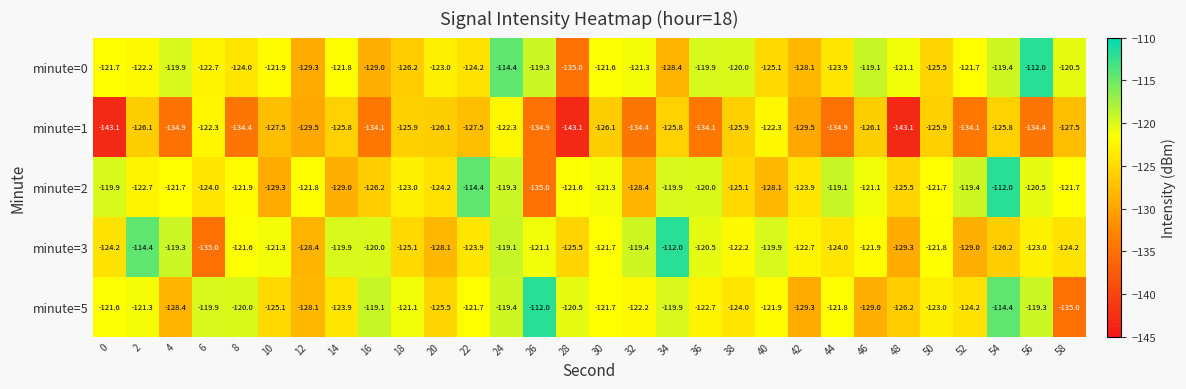

At 10, list the series in order from largest to smallest.

minute=3, minute=0, minute=5, minute=1, minute=2